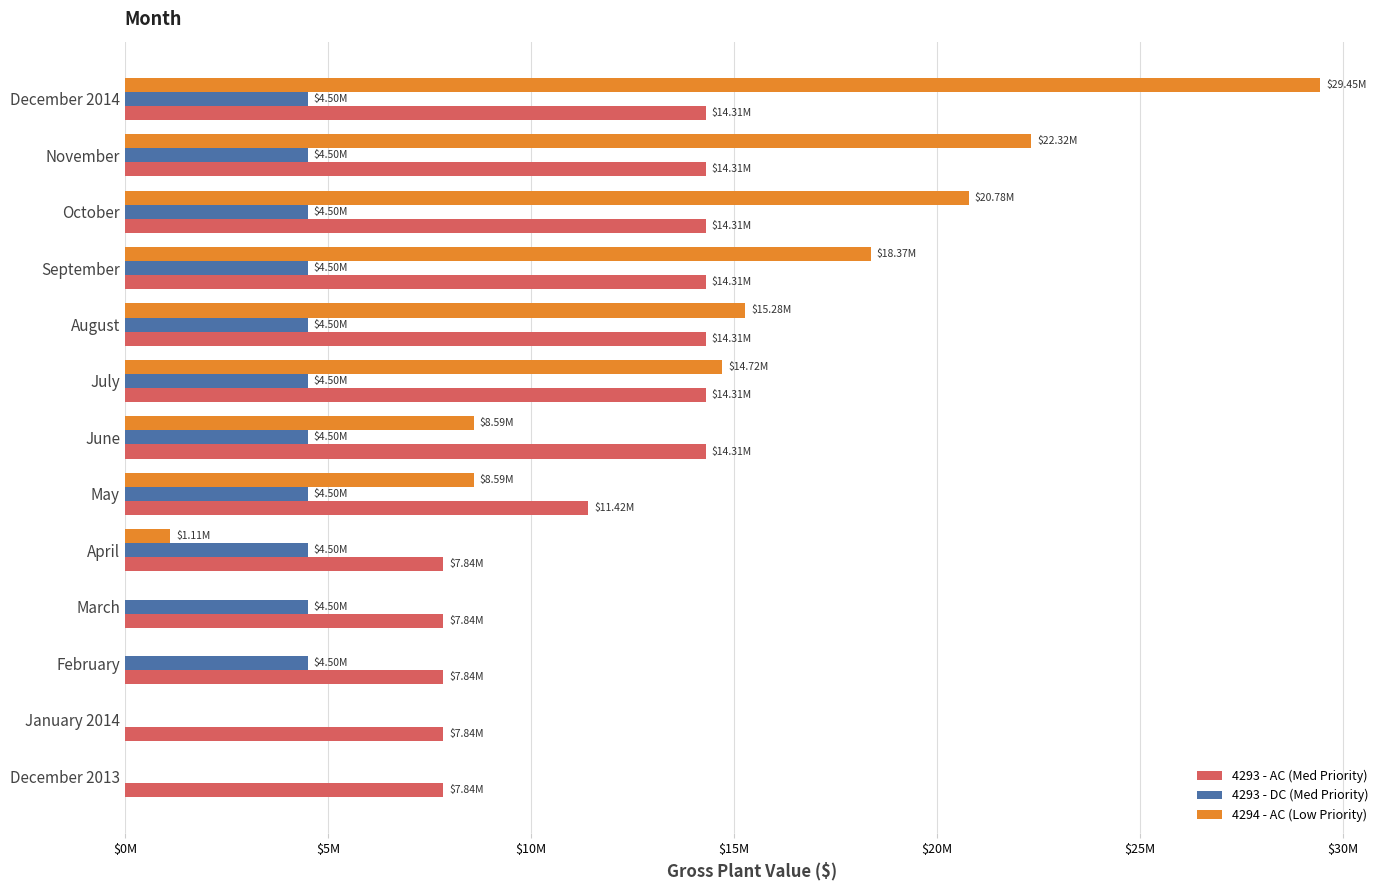

What are all the series names shown in the legend?

4293 - AC (Med Priority), 4293 - DC (Med Priority), 4294 - AC (Low Priority)